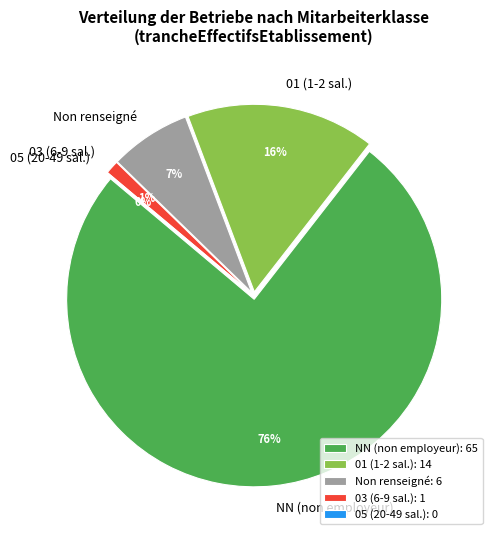

Combined, what portion of the pie is 03 and 14?

17.0%